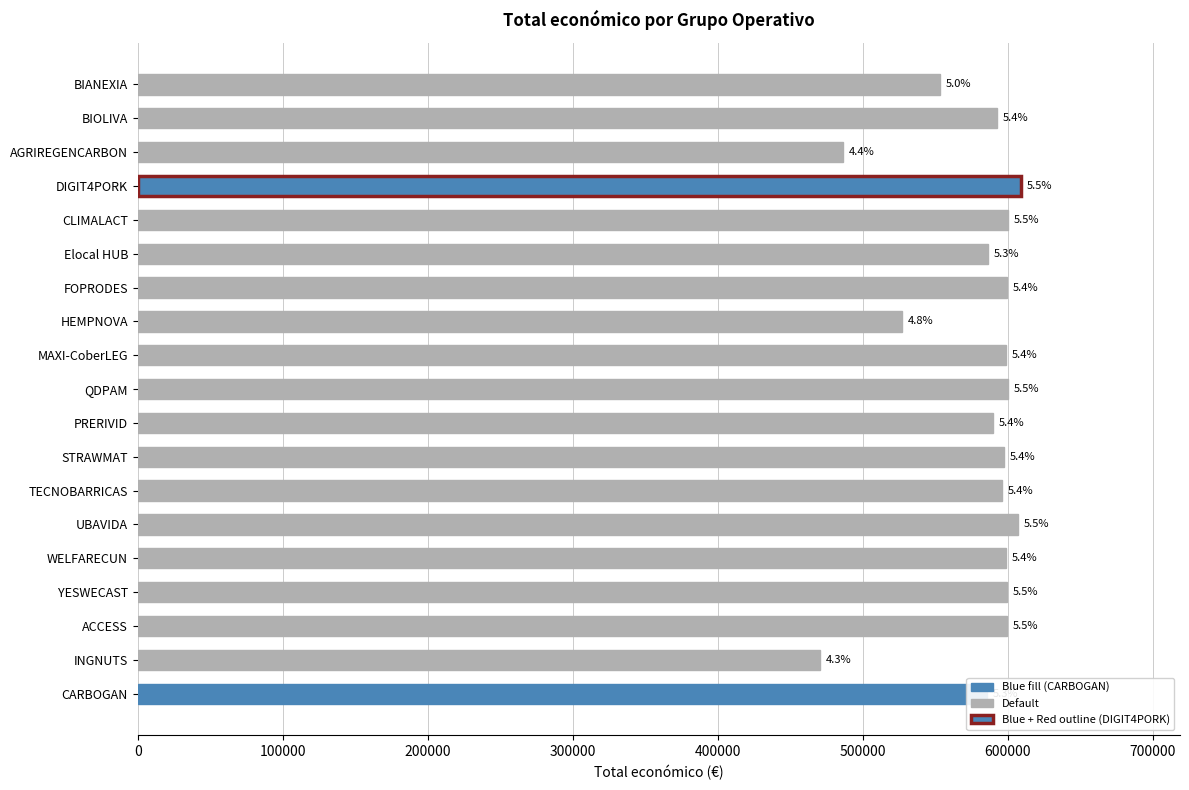

How many bars are there in total?

19